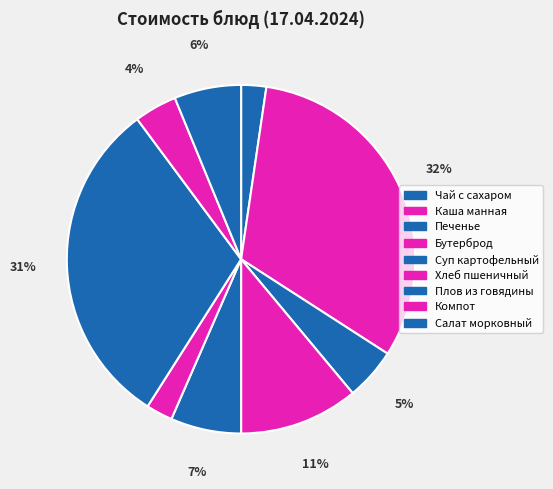

To the nearest percent, what is the average slice percentage?

11%